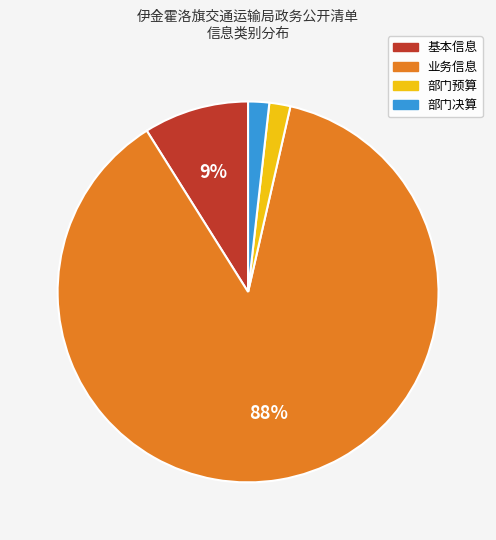

To the nearest percent, what is the average slice percentage?

25%